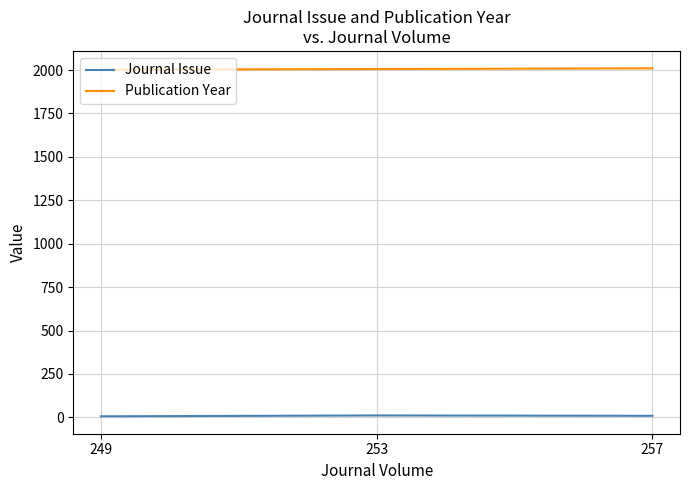

How many distinct data groups are displayed?

2